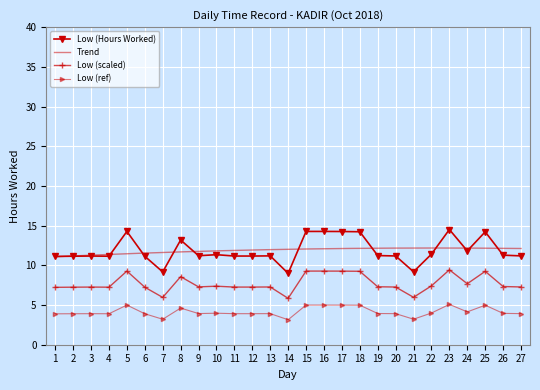

Which has a higher value, 12 or 9?

9